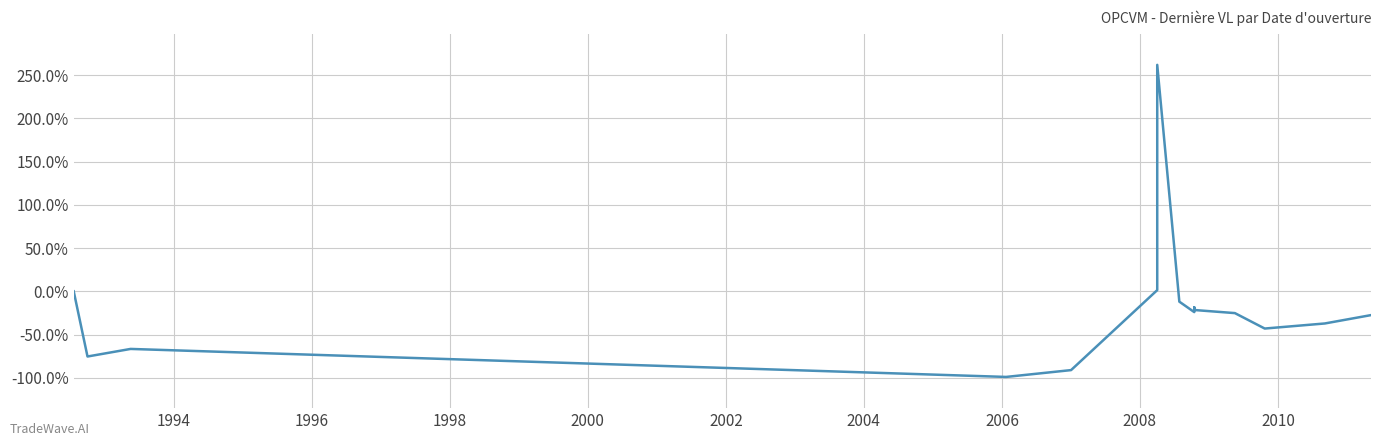

What is the difference between the maximum and minimum values?

3.6